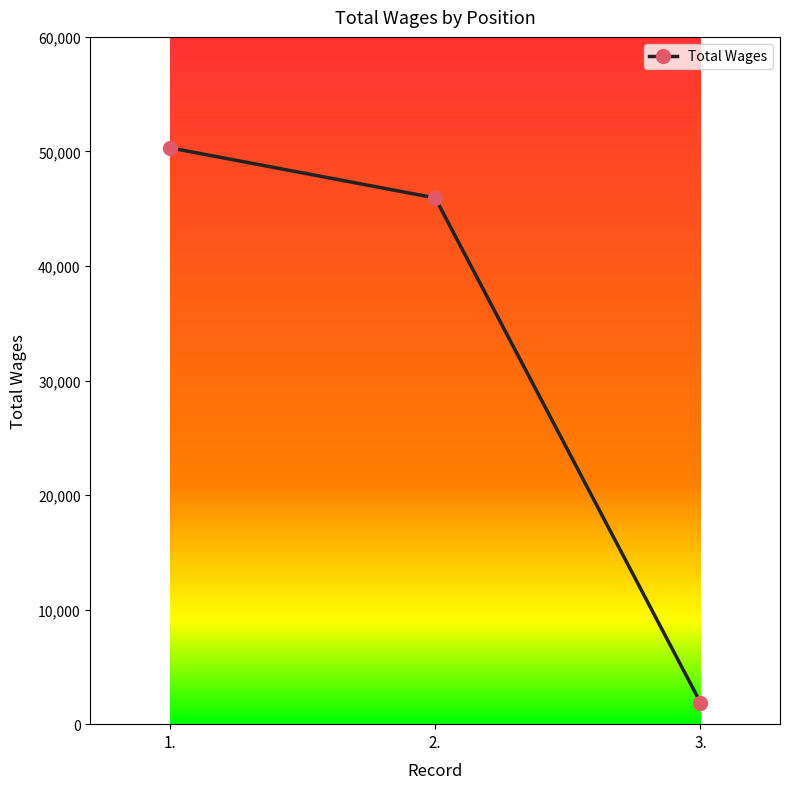

List the labels in order of value, largest first.

1., 2., 3.